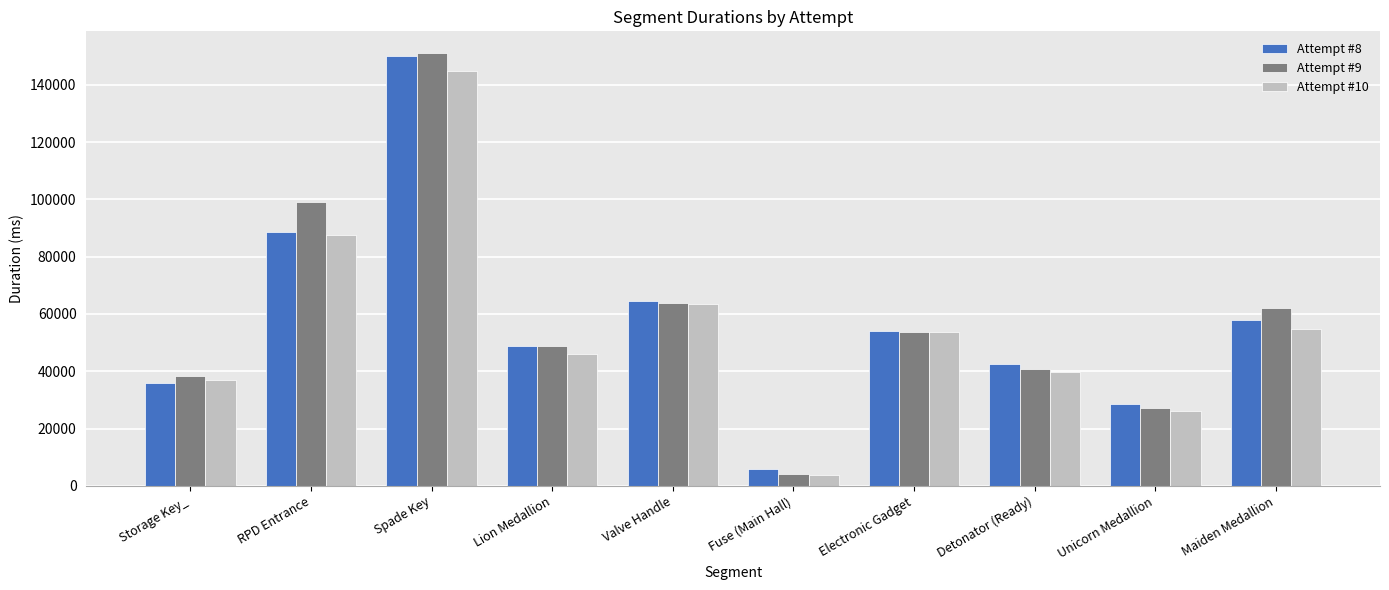

What is the spread (max minus min) of values at Fuse (Main Hall)?

2074